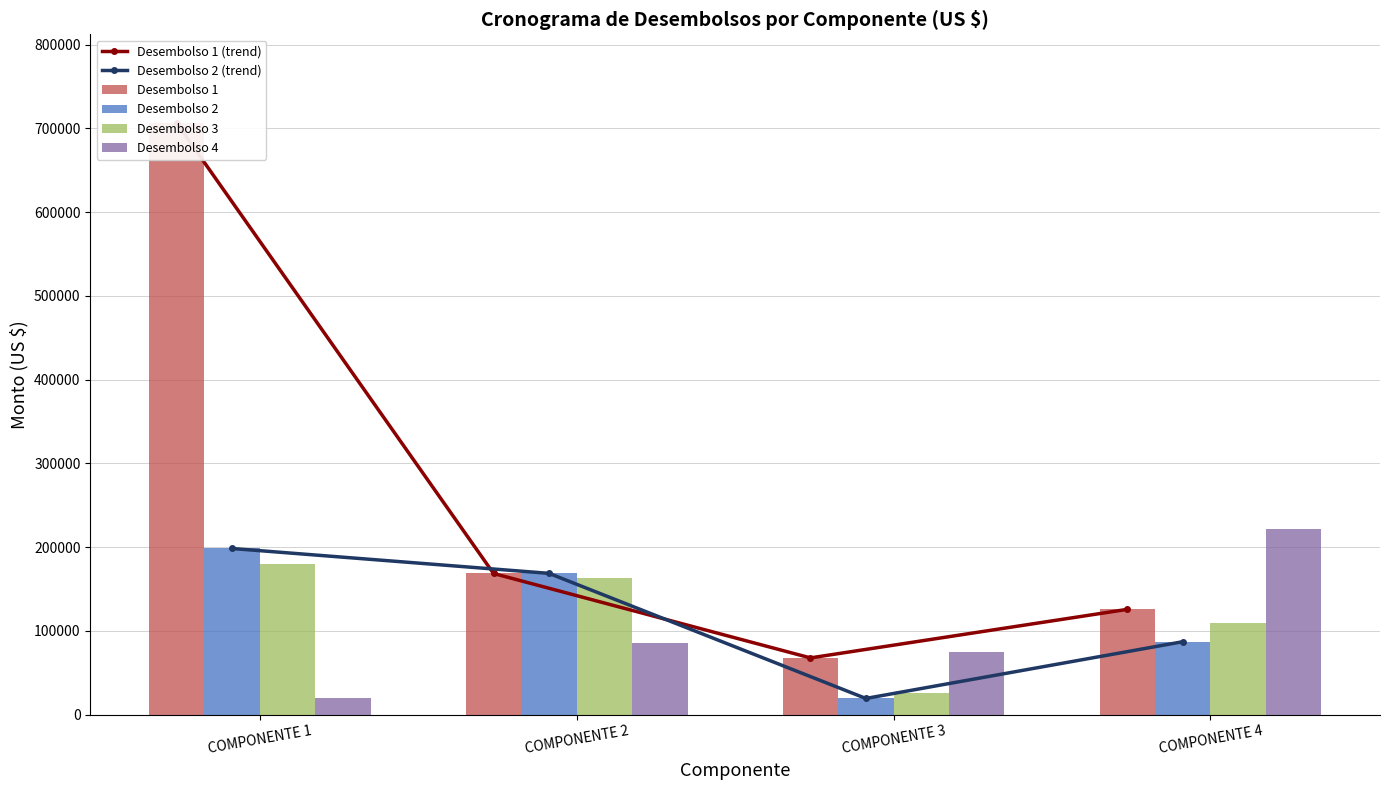

At which label does Desembolso 2 (trend) reach its minimum?

COMPONENTE 3